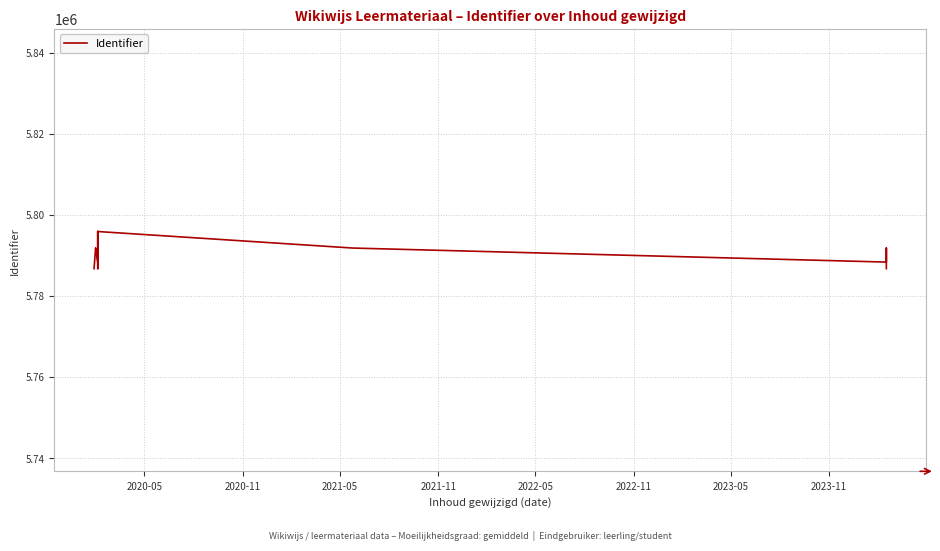

What is the difference between the maximum and minimum values?

9173